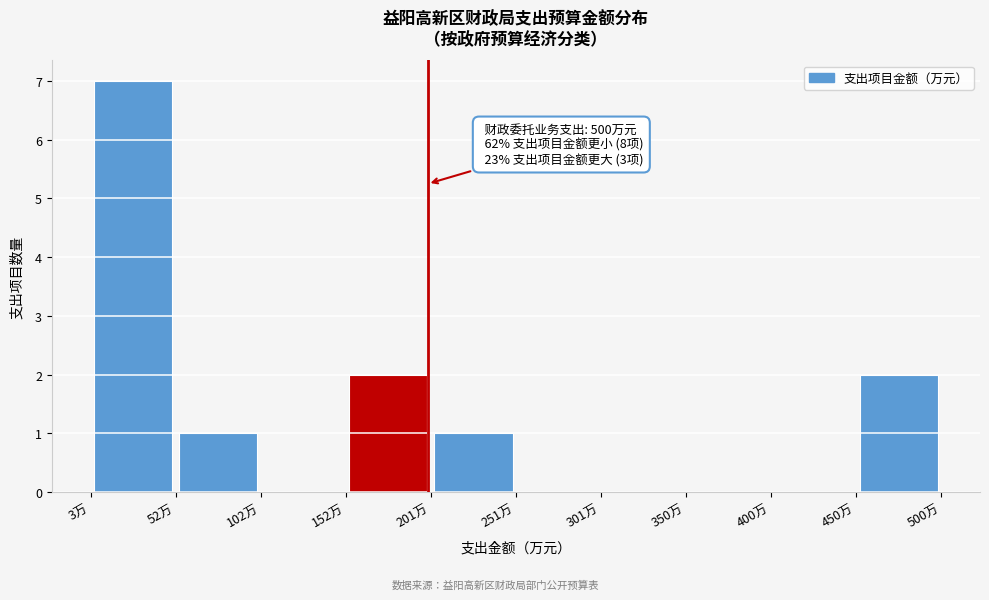

Which range on the x-axis has the tallest bar?

5 to 55